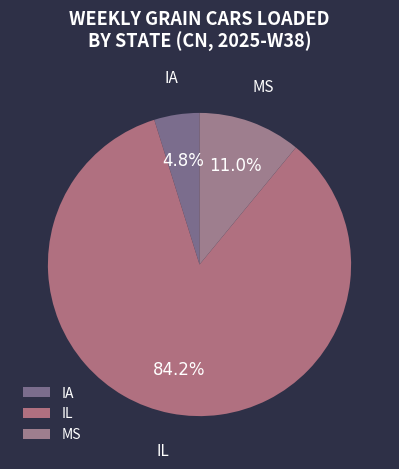

To the nearest percent, what percentage of the pie is IL?

84%